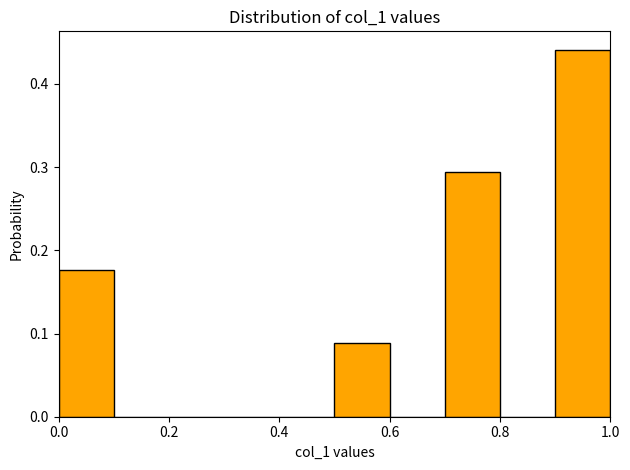

What is the height of the bar covering 0.7 to 0.8 on the x-axis? The values are not printed on the chart, so give them approximately, as read against the axis.

0.29